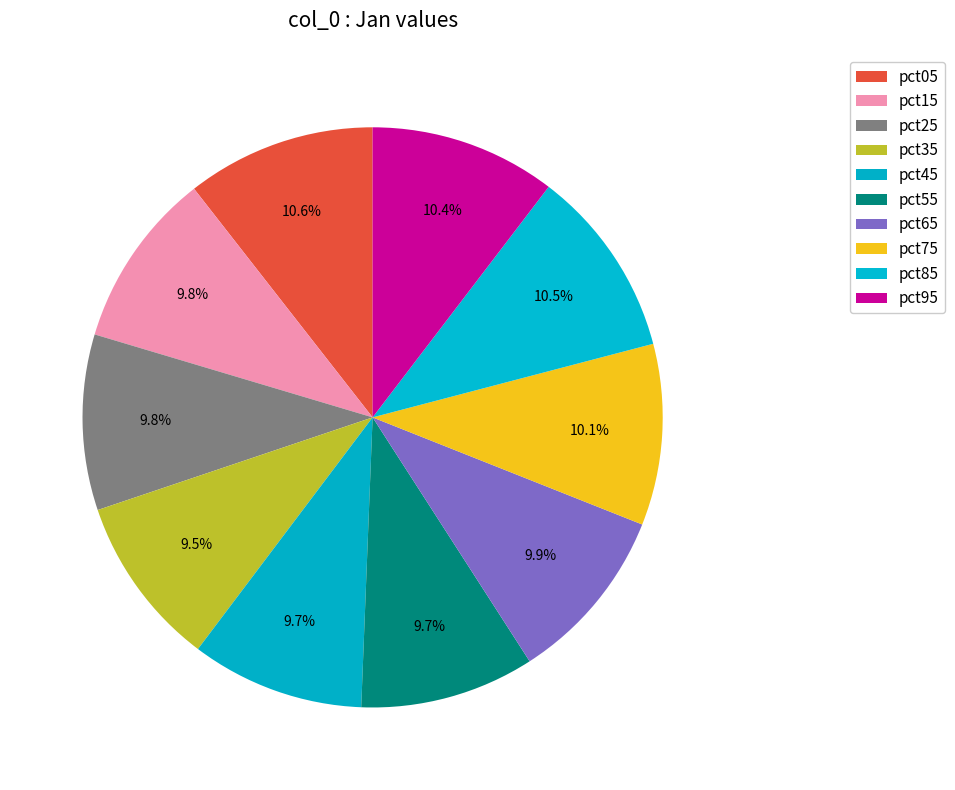

Does any single category account for the majority?

No